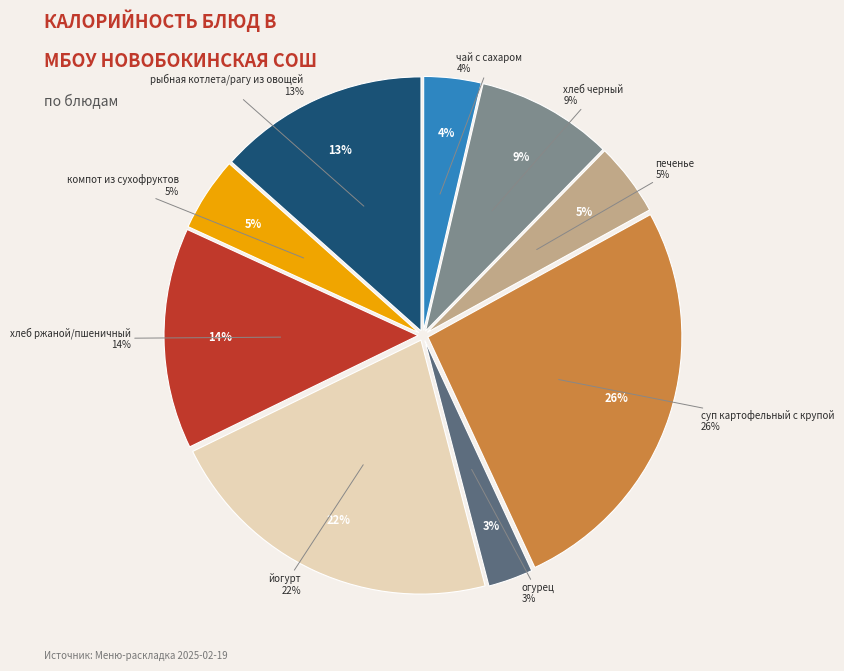

Is it true that огурец is 3% of the pie?

True